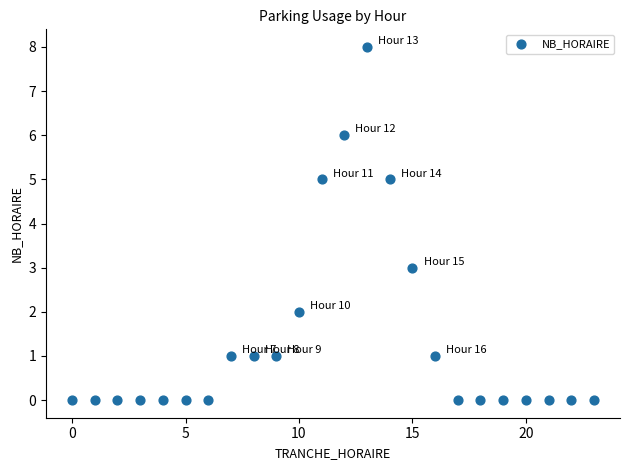

What is the range of Y values (max minus min)?

8